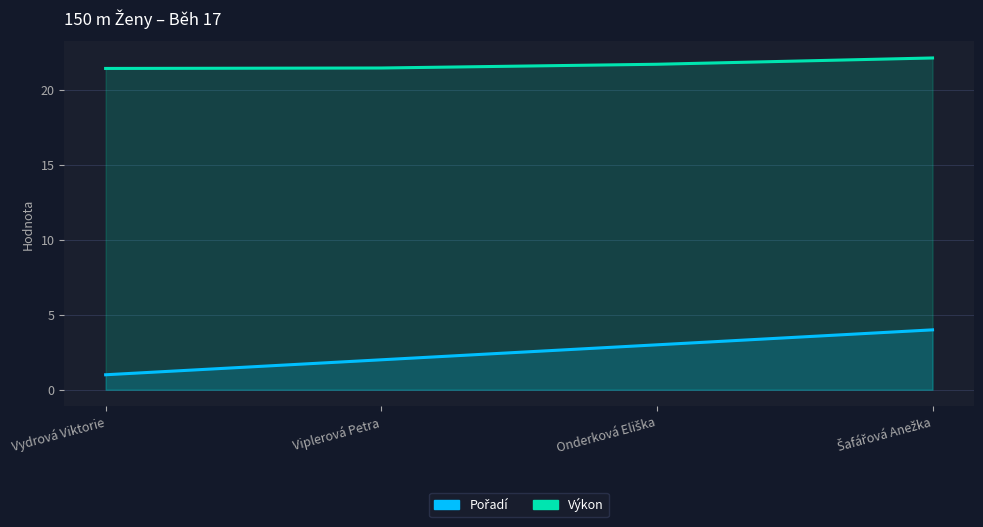

Rank the series by their average value, from lowest to highest.

Pořadí, Výkon